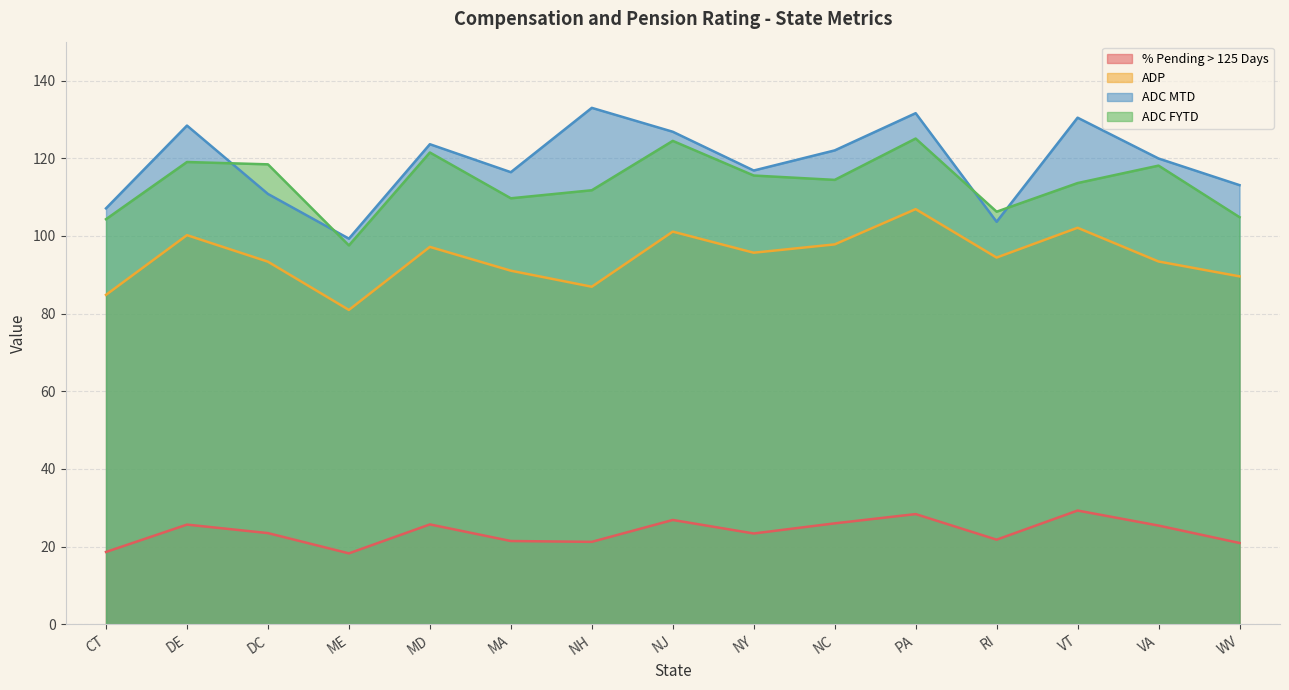

Where is the first local minimum for ADP?

ME